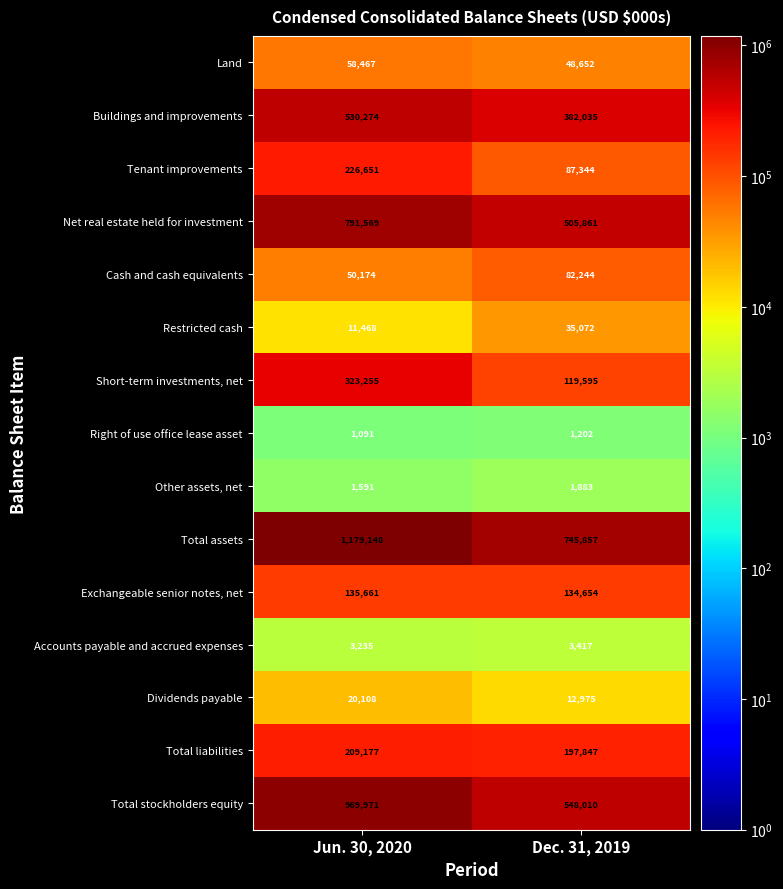

How many values in the Right of use office lease asset series are below 1202?

1